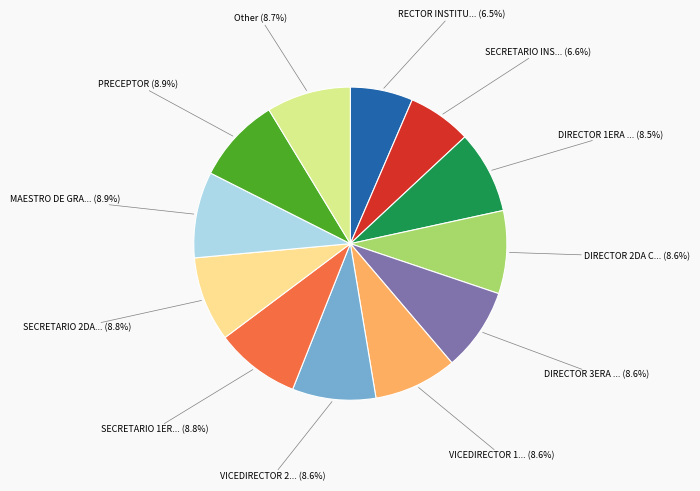

How many segments does this pie chart have?

12